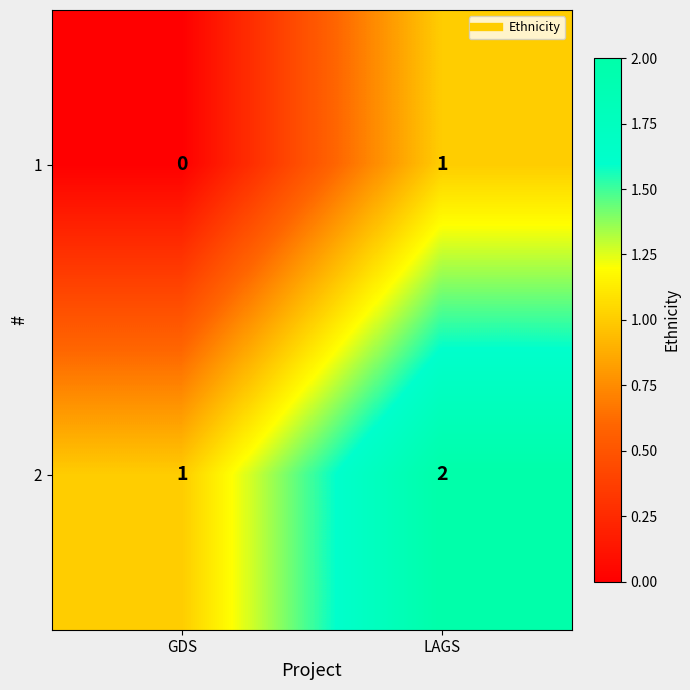

At how many categories does at least one series exceed 0?

2